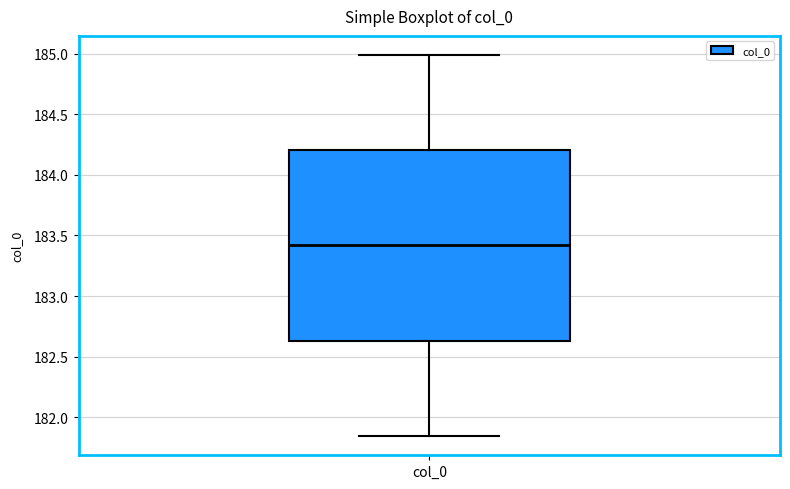

Where is the lower edge of the box for col_0 on the y-axis? The values are not printed on the chart, so give them approximately, as read against the axis.

182.65